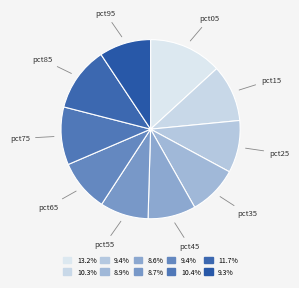

Count the number of slices in the pie.

10